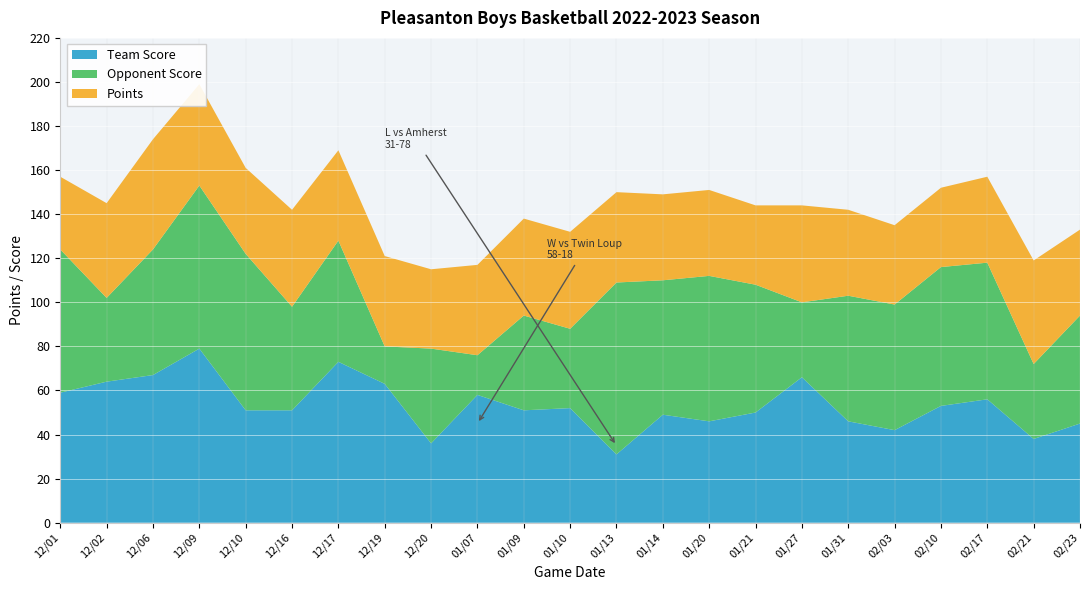

Reading right to left, transcribe all the data shown in this chart.

Team Score: 45	38	56	53	42	46	66	50	46	49	31	52	51	58	36	63	73	51	51	79	67	64	59
Opponent Score: 49	34	62	63	57	57	34	58	66	61	78	36	43	18	43	17	55	47	71	74	57	38	65
Points: 39	47	39	36	36	39	44	36	39	39	41	44	44	41	36	41	41	44	39	46	50	43	33